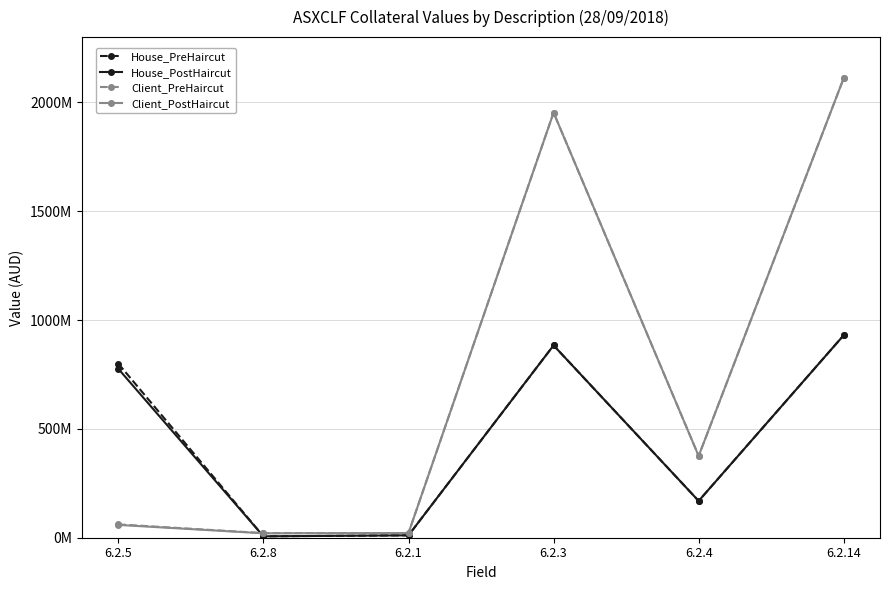

Reading right to left, list all the values displayed in this chart.

House_PreHaircut: 930462411	168990106	883730581	10979024	6399999	799682048
House_PostHaircut: 930462411	168990106	883730581	10979024	6399999	775931680
Client_PreHaircut: 2111731469	375542483	1953148459	21593500	21187610	61325174
Client_PostHaircut: 2111731469	375542483	1953148459	21593500	20340106	58872167